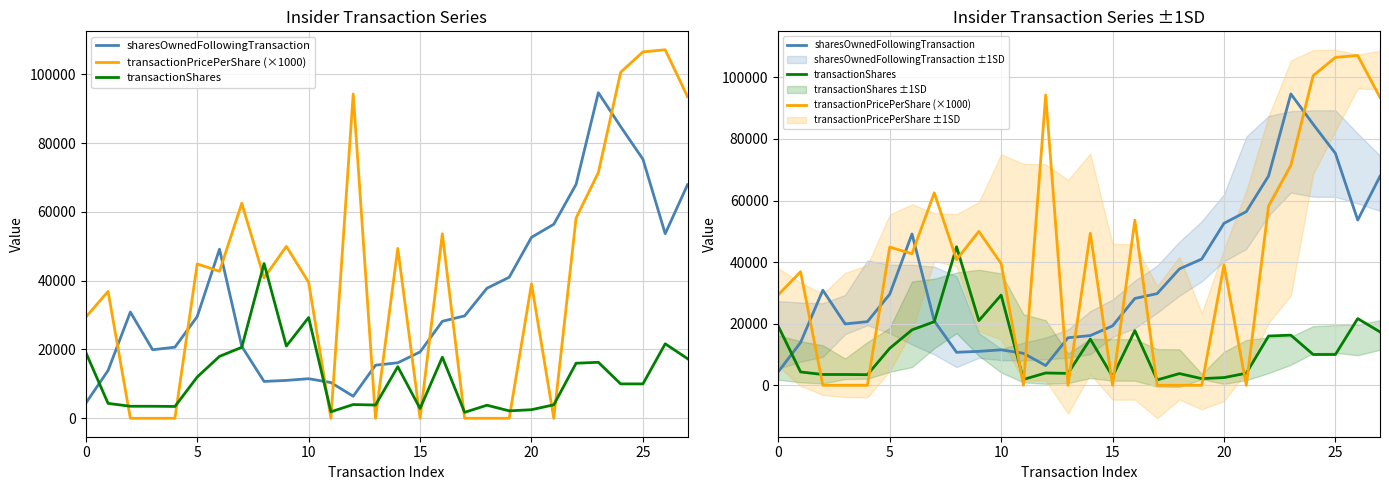

At which category does the chart reach its peak across all series?

26